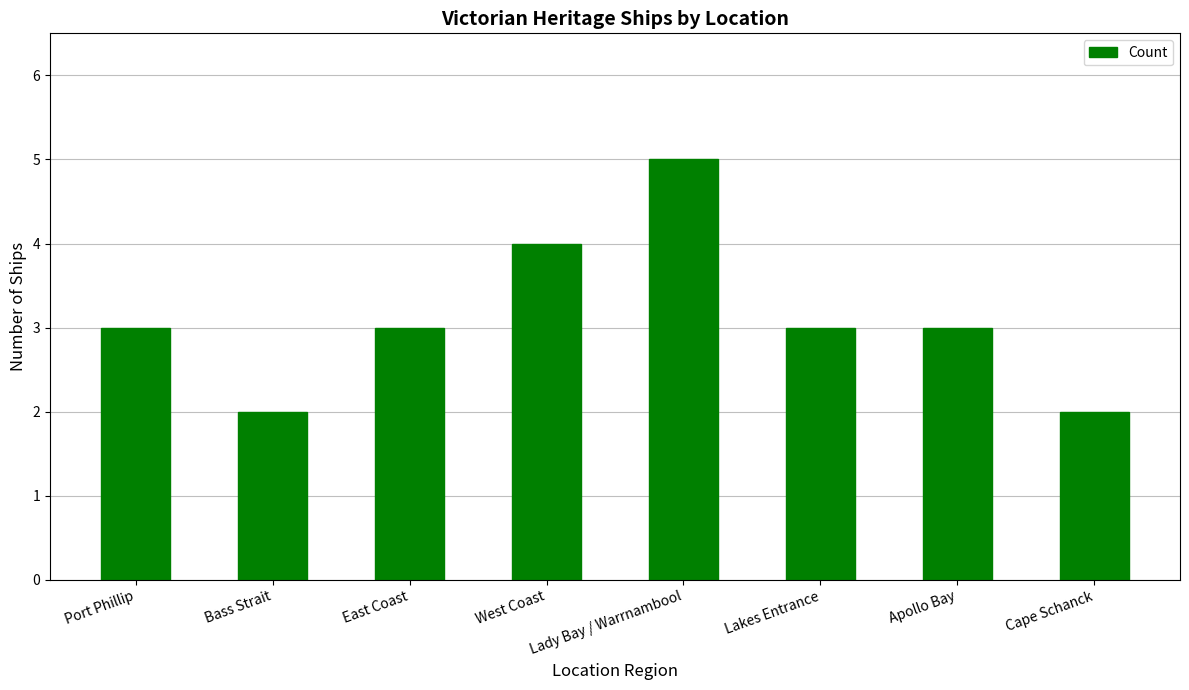

Count the number of data series in this chart.

1